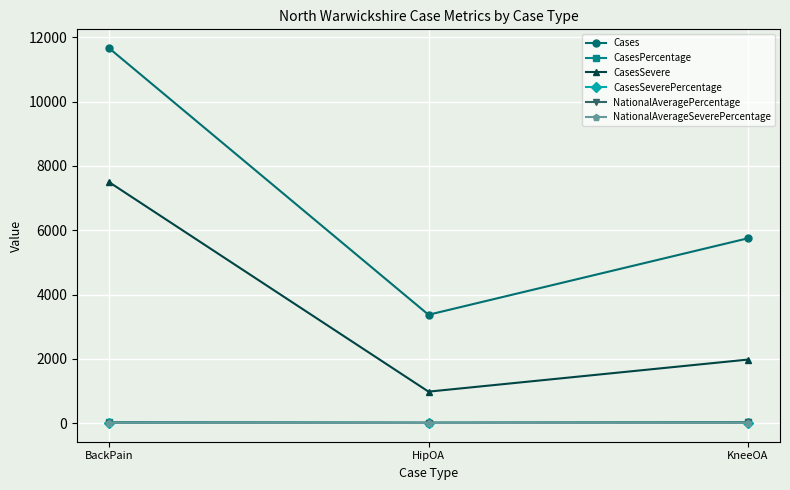

Is it true that NationalAveragePercentage equals 16.9 at BackPain?

True